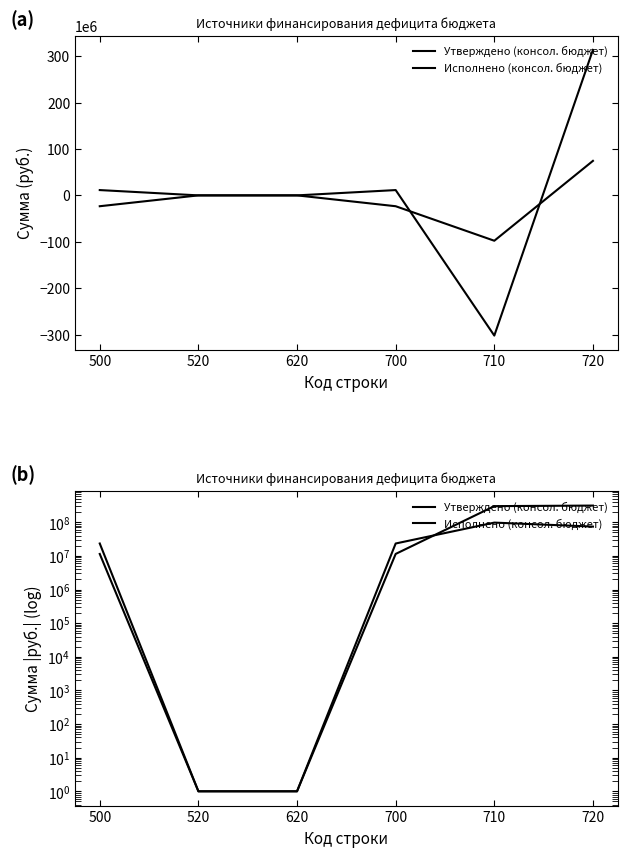

What is the smallest value displayed?

1.0